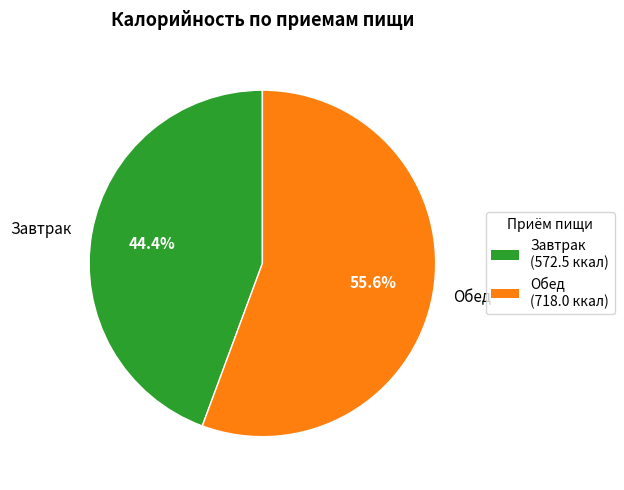

Approximately how many times larger is the value at Завтрак compared to Обед?

0.8